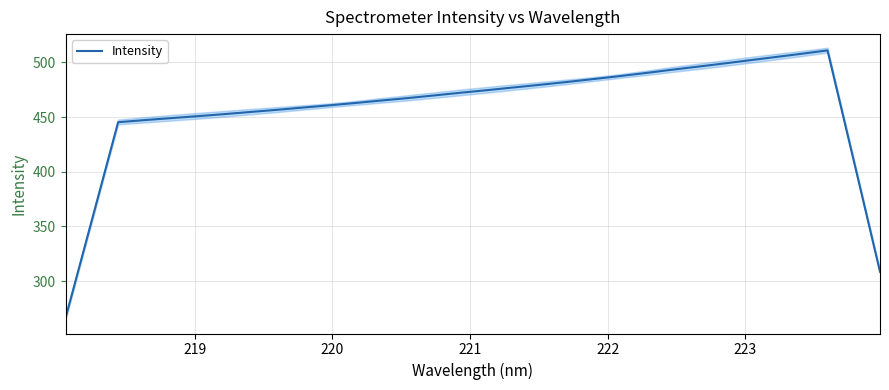

What is the lowest value of the Intensity series?

266.1